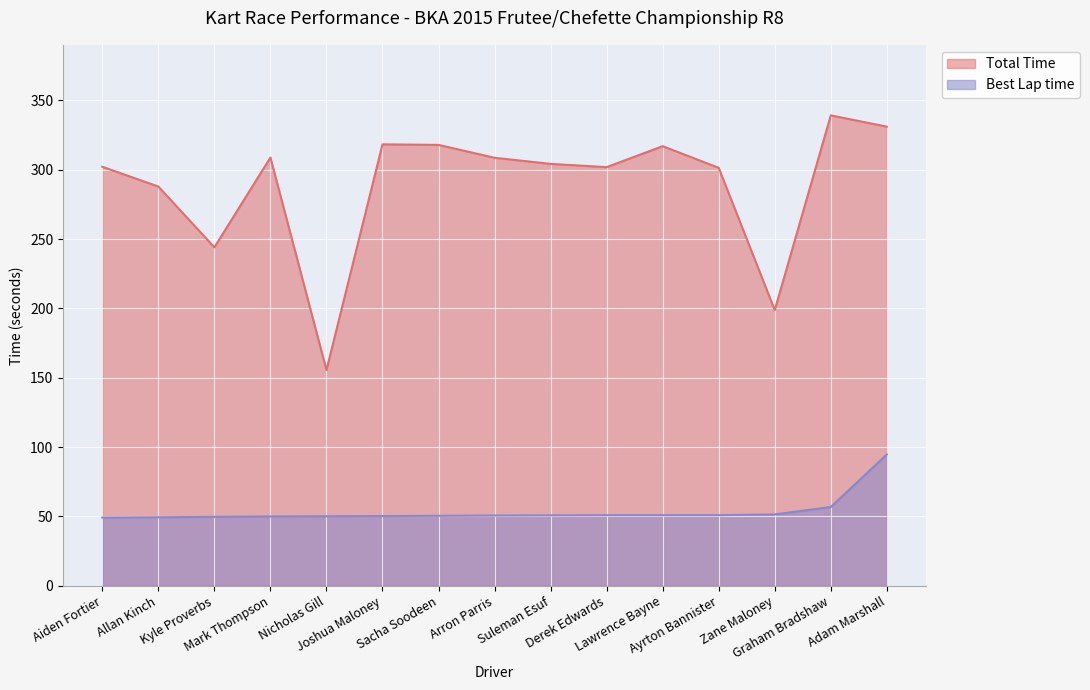

At which label is Best Lap time closest to 71?

Graham Bradshaw